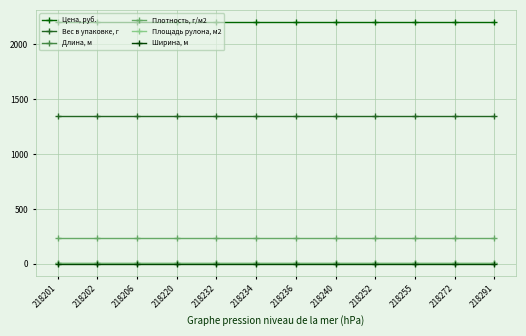

True or false: Площадь рулона, м2 has more than 2 points higher than both neighbors.

False